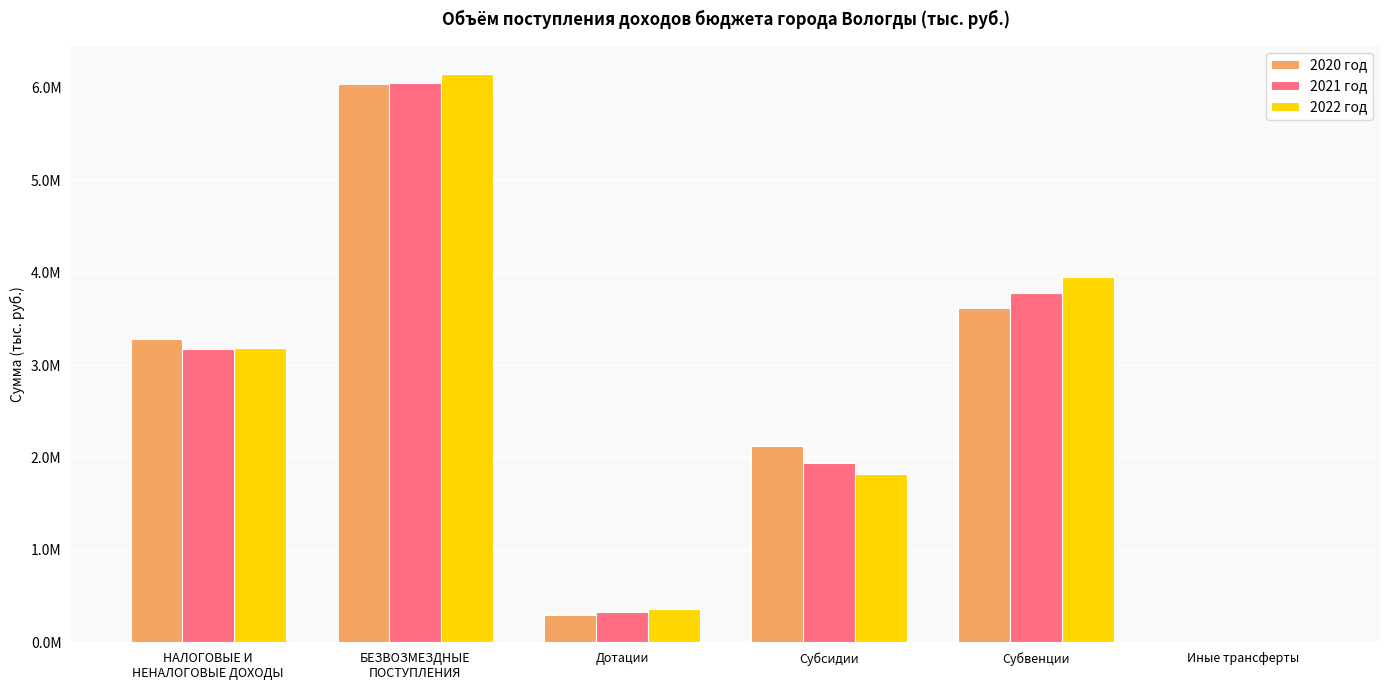

What is the sum of the 2022 год values at Дотации and НАЛОГОВЫЕ И
НЕНАЛОГОВЫЕ ДОХОДЫ?

3551486.1